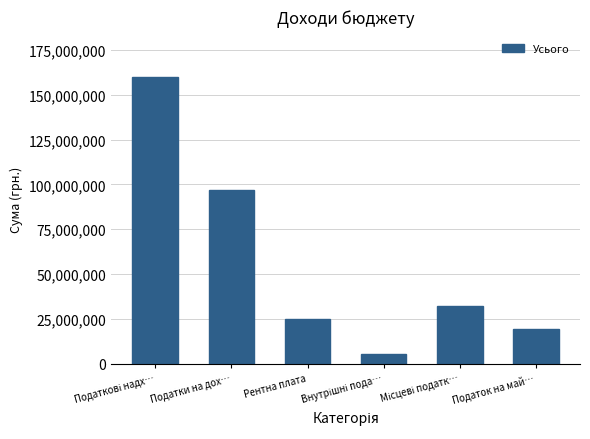

The value at Податки на дох… is 145935595. True or false?

False